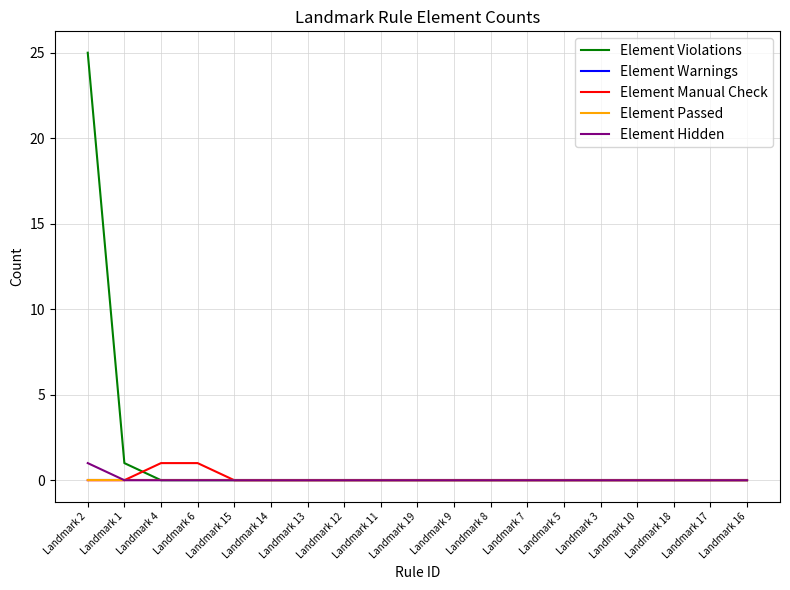

What is the label of the 7th point from the left?

Landmark 13